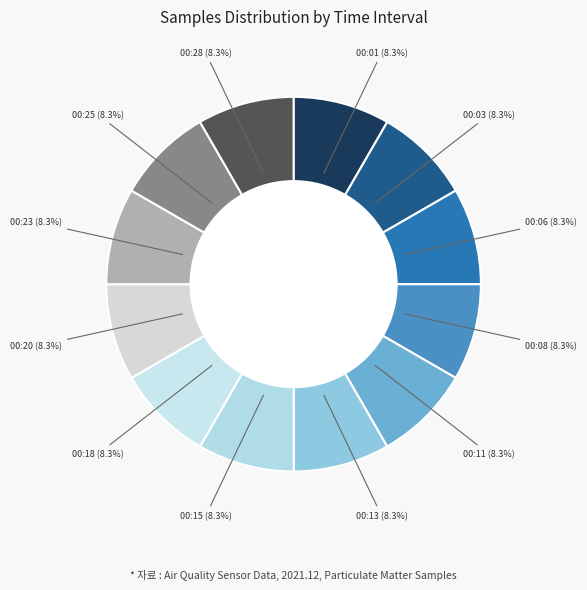

To the nearest percent, what is the combined percentage of 00:01 and 00:06?

17%